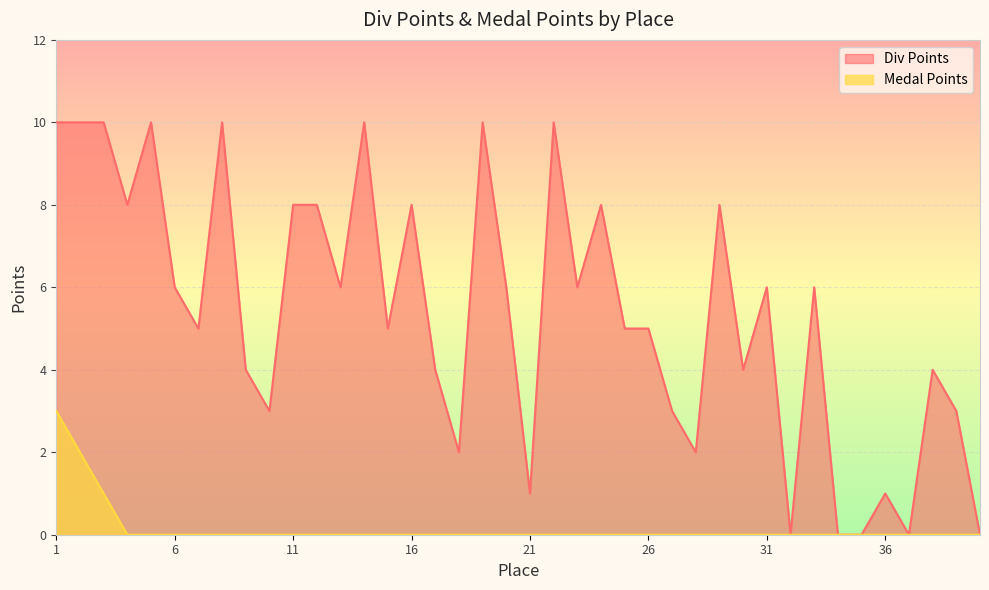

Rank the series by their maximum value, from lowest to highest.

Medal Points, Div Points